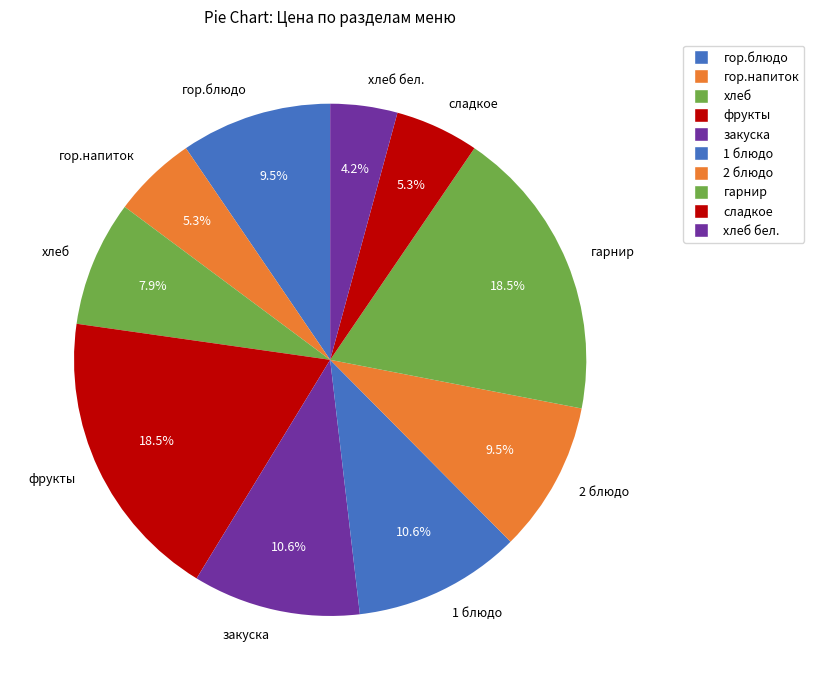

Is it true that закуска is 20% of the pie?

False